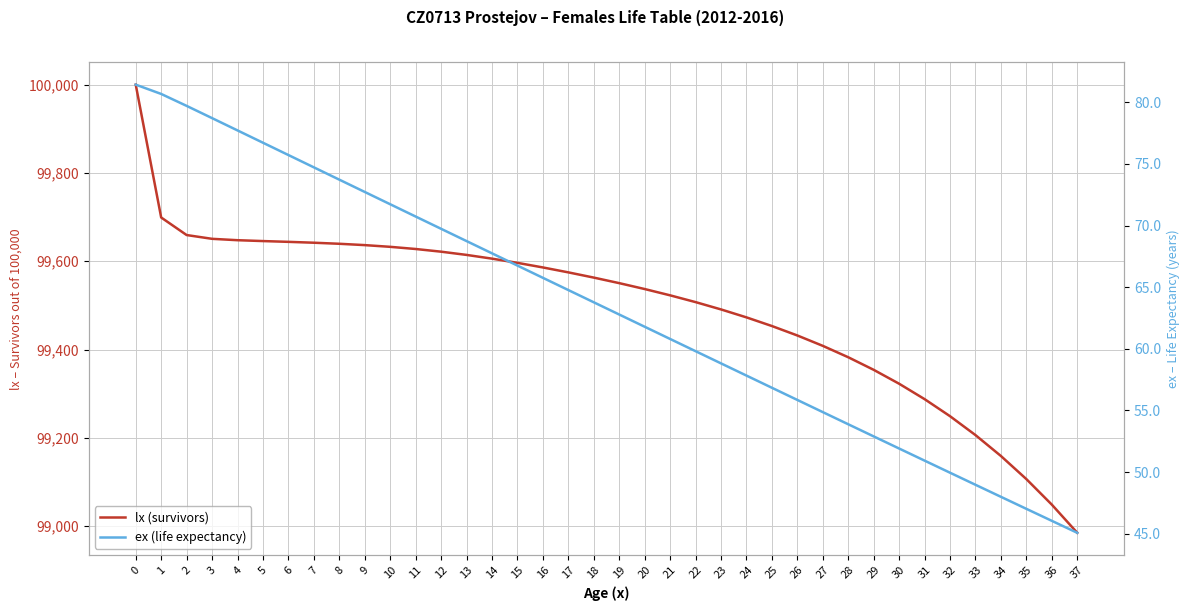

The value of lx (survivors) at 34 is 21781.2. True or false?

False